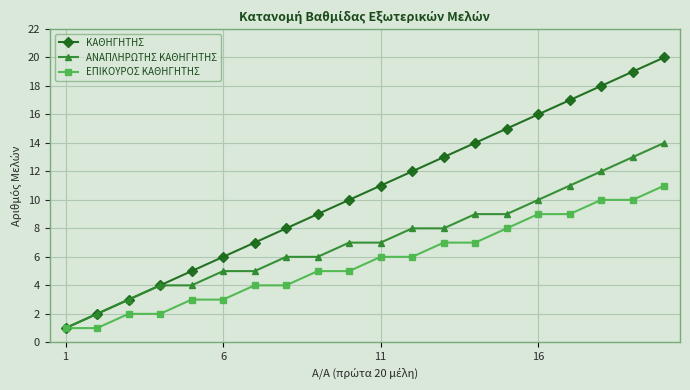

What is the difference between the second highest and minimum values in the ΚΑΘΗΓΗΤΗΣ series?

18